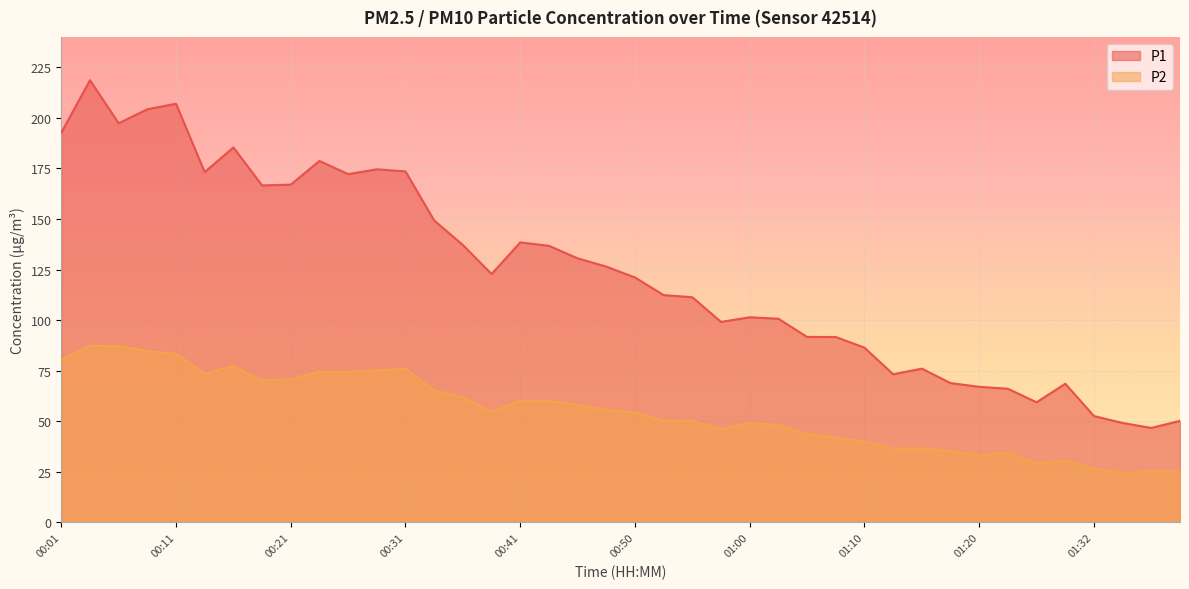

At how many categories does at least one series exceed 124?

19